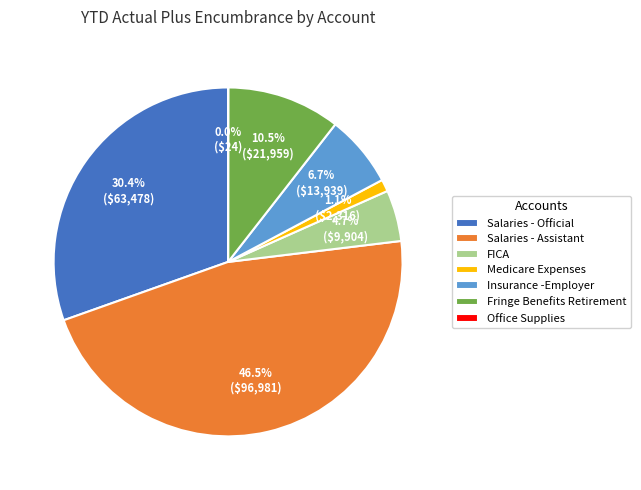

How much of the chart is everything except Insurance -Employer?

93.3%